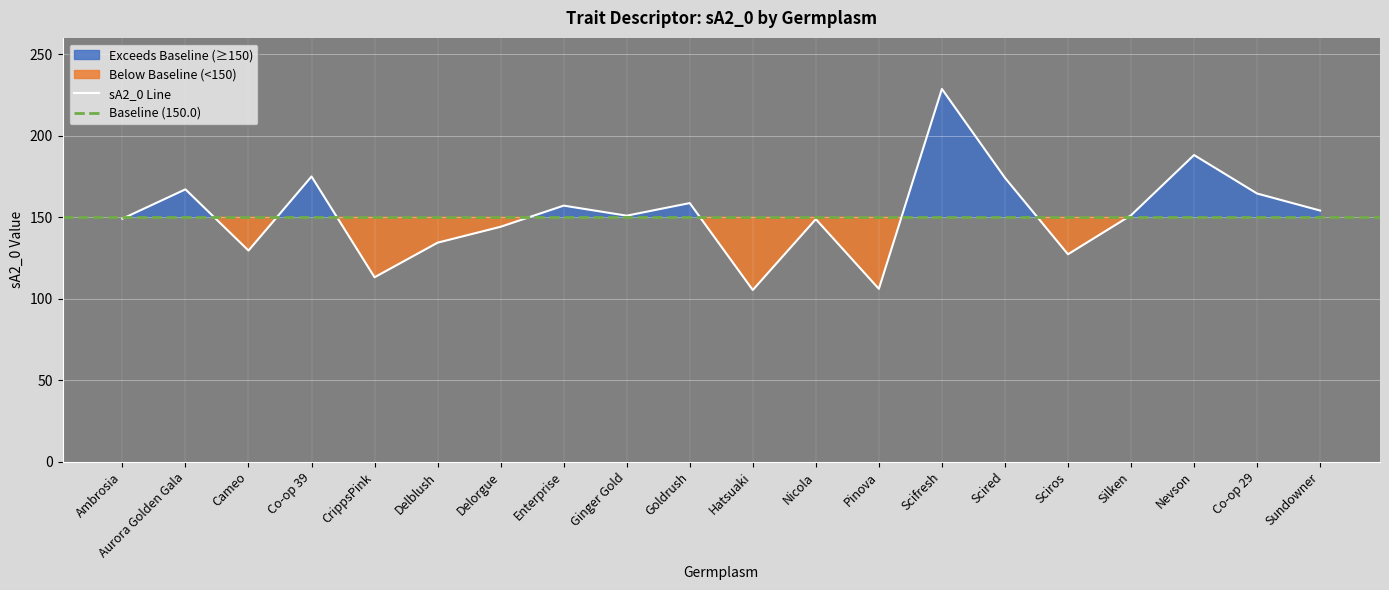

Count the number of values greater than 151.

10